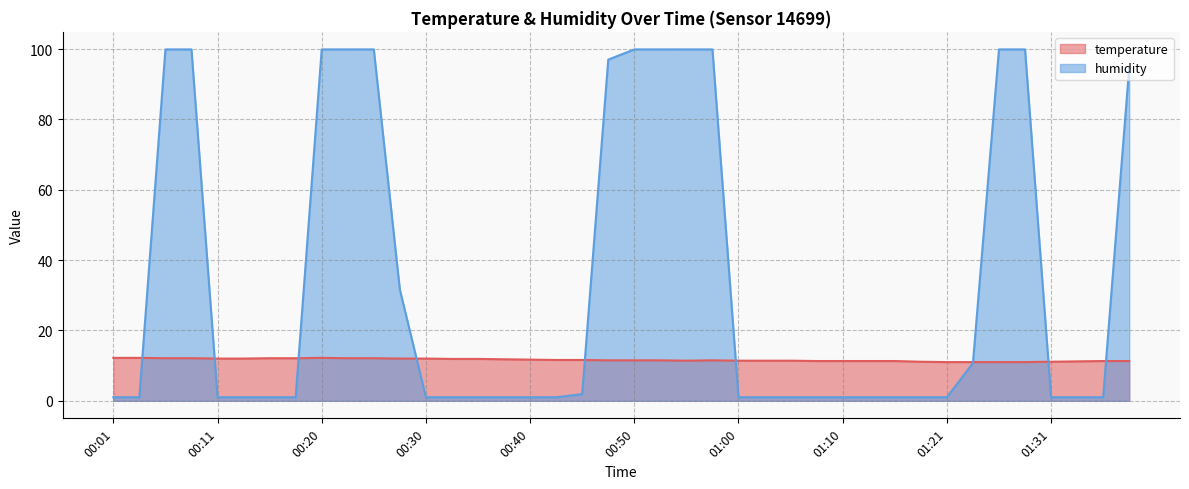

Which label corresponds to the largest value in the chart?

00:06